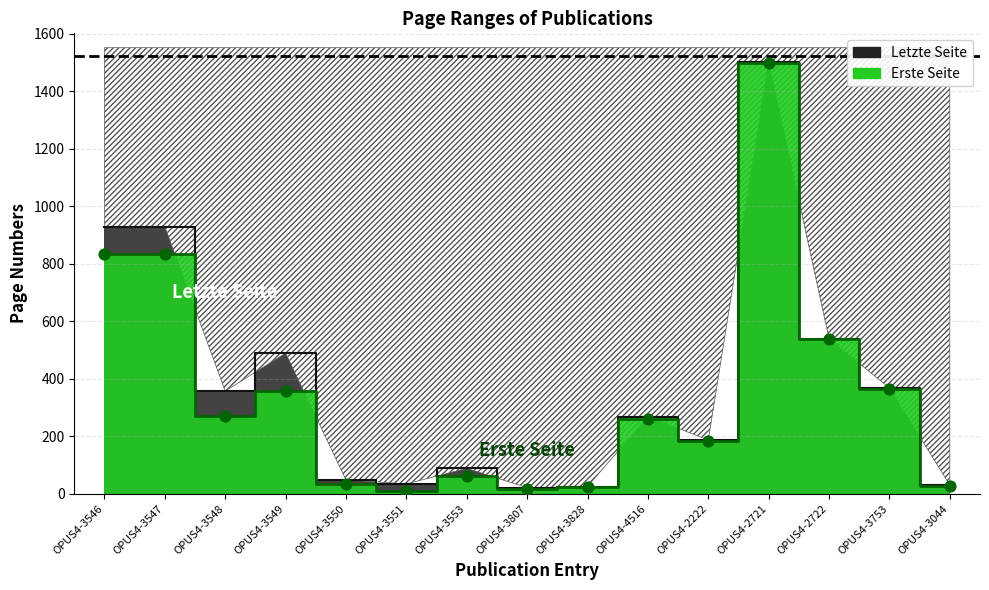

At which category is the sum across all series the highest?

OPUS4-2721